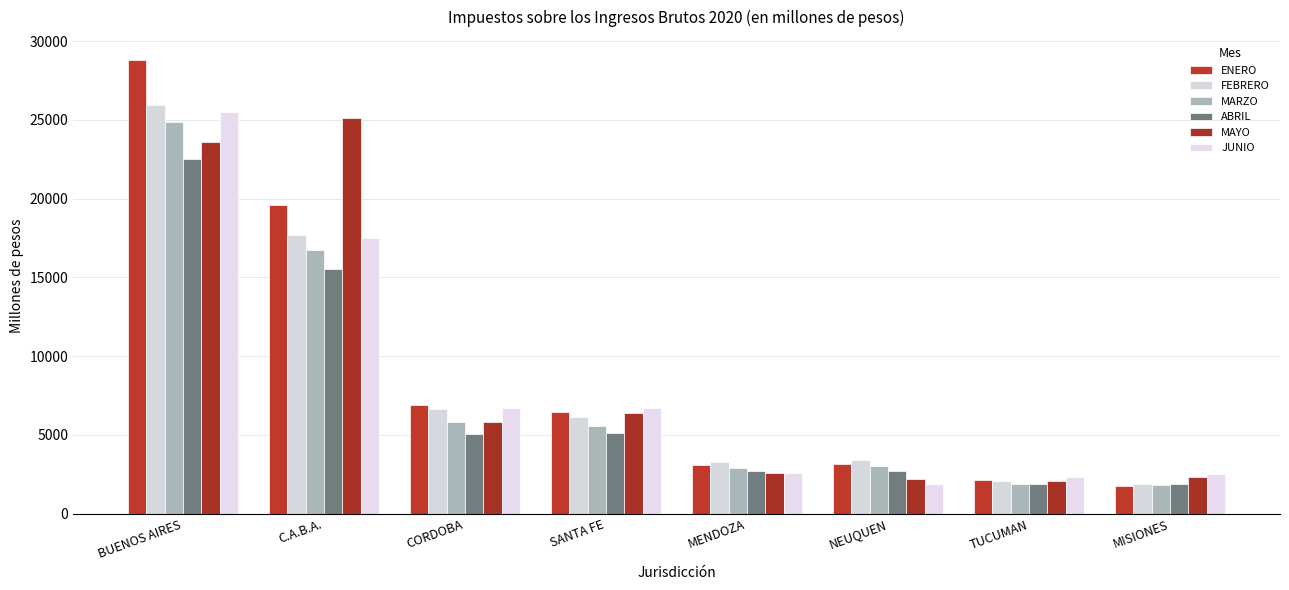

Is it true that ENERO equals 3160.4 at NEUQUEN?

True